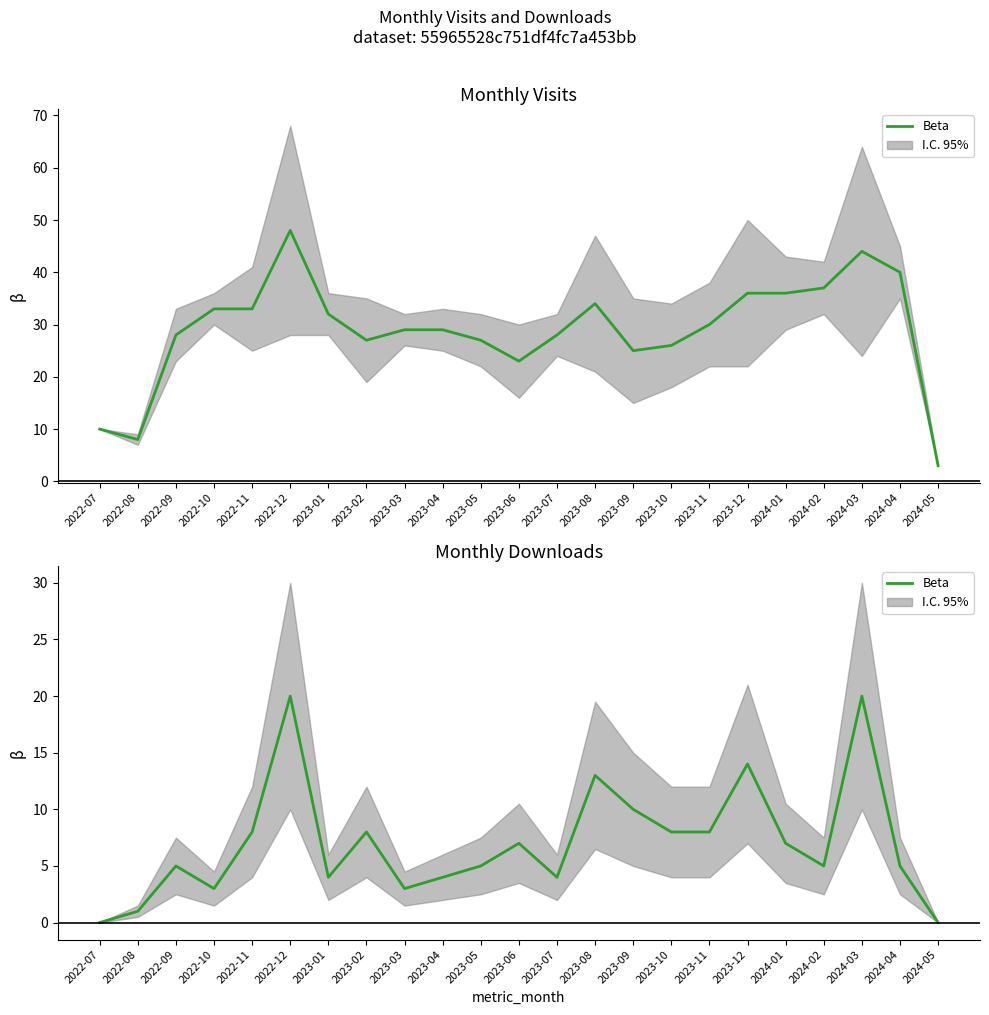

What is the difference between the maximum and second lowest values?

20